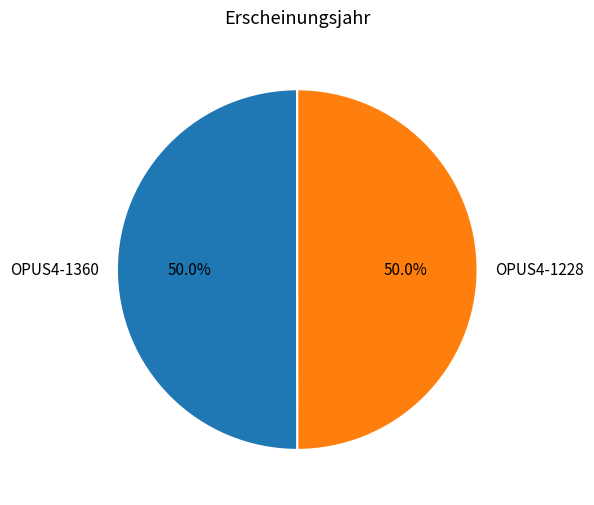

Approximately how many times larger is the value at OPUS4-1228 compared to OPUS4-1360?

1.0